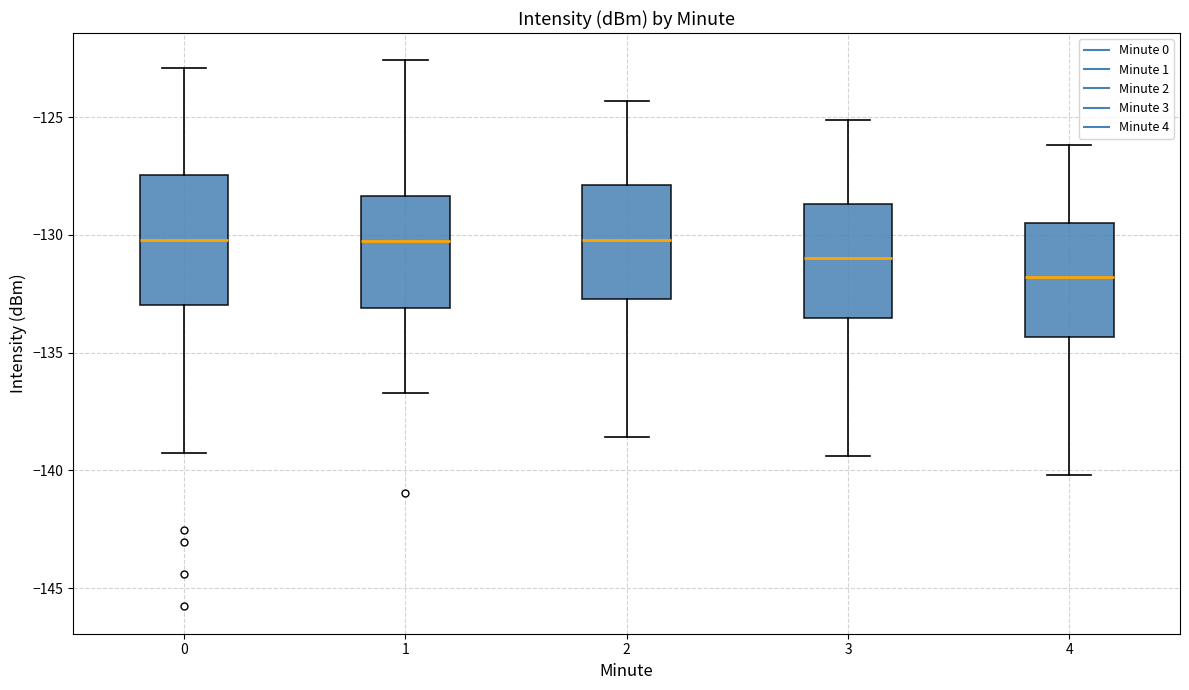

Reading left to right, transcribe this box plot: for each box, give where its median line is, the range the box spans, and where its two whiskers end, as read against the y-axis. The values are not printed on the chart, so give them approximately, as read against the axis.

0: median -130.0, box -133.0 to -127.5, whiskers -139.5 to -123.0
1: median -130.0, box -133.0 to -128.5, whiskers -136.5 to -122.5
2: median -130.0, box -132.5 to -128.0, whiskers -138.5 to -124.5
3: median -131.0, box -133.5 to -128.5, whiskers -139.5 to -125.0
4: median -132.0, box -134.5 to -129.5, whiskers -140.0 to -126.0